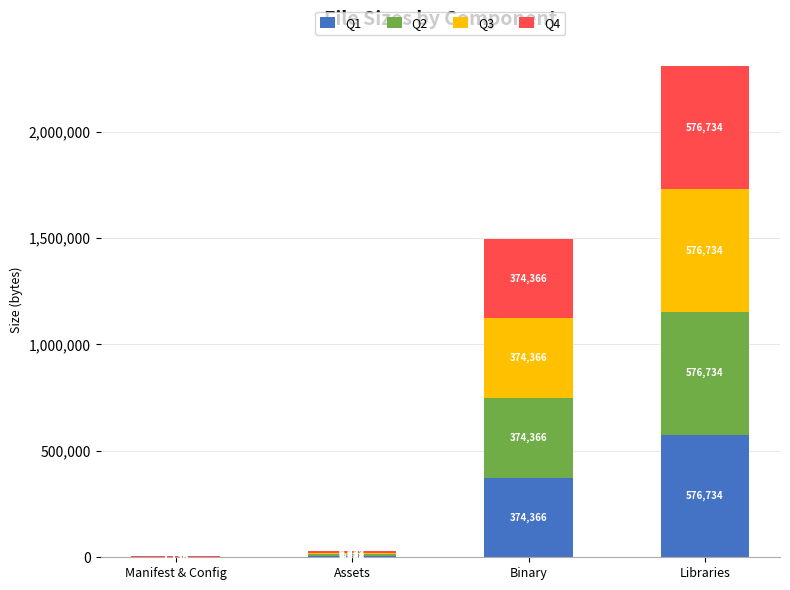

At which category is the sum across all series the highest?

Libraries